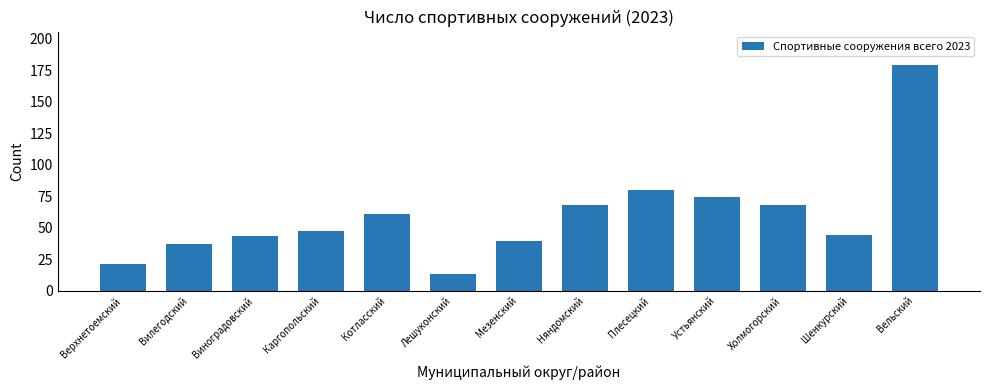

What is the value of the 4th bar from the left?

47